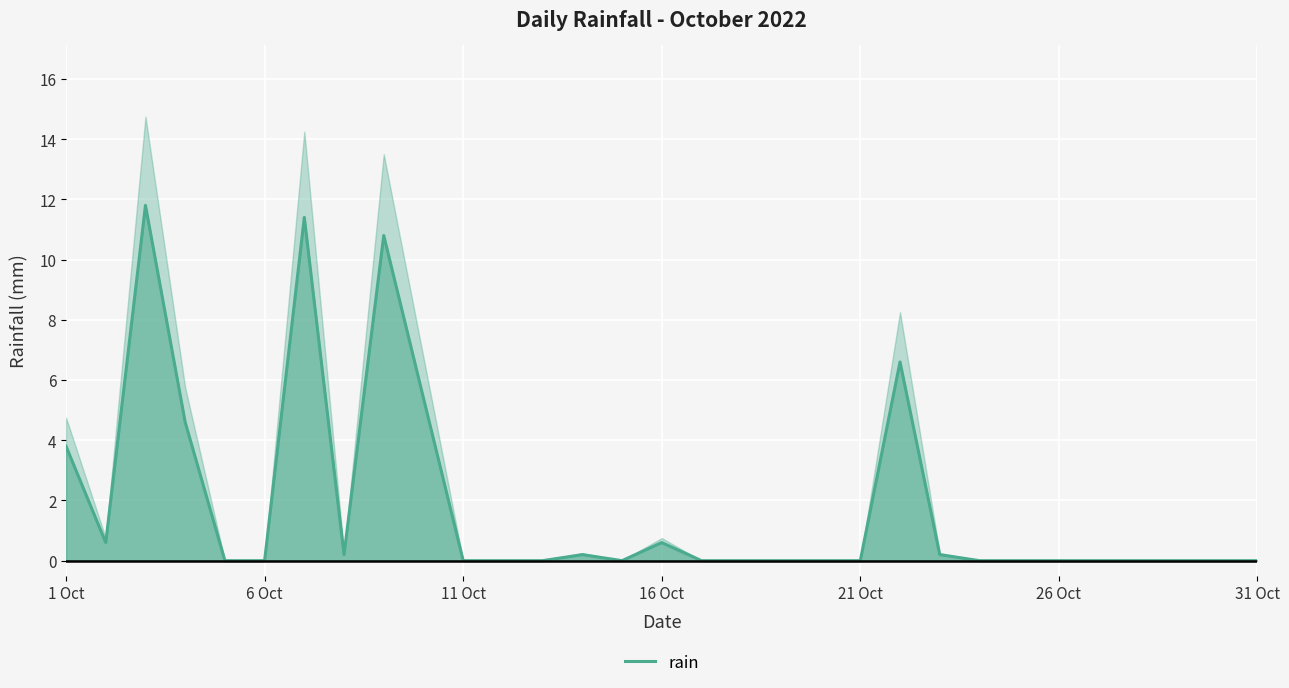

The value of rain at 1 Oct is 3.8. True or false?

True